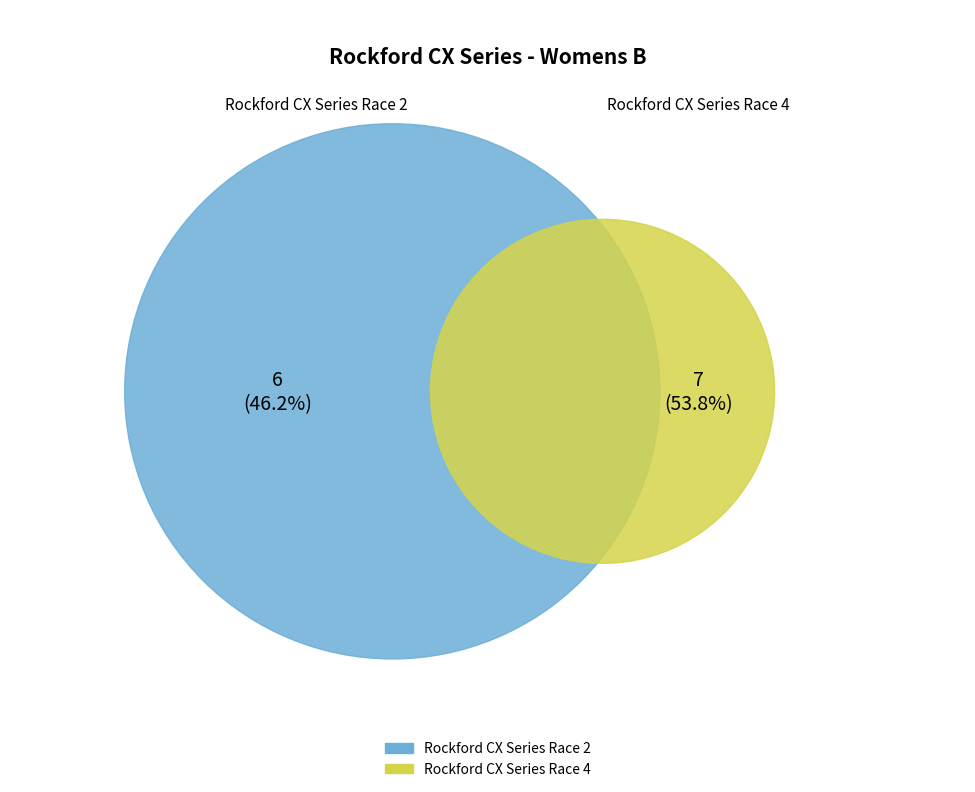

Between Rockford CX Series Race 4 and Rockford CX Series Race 2, which is larger?

Rockford CX Series Race 4